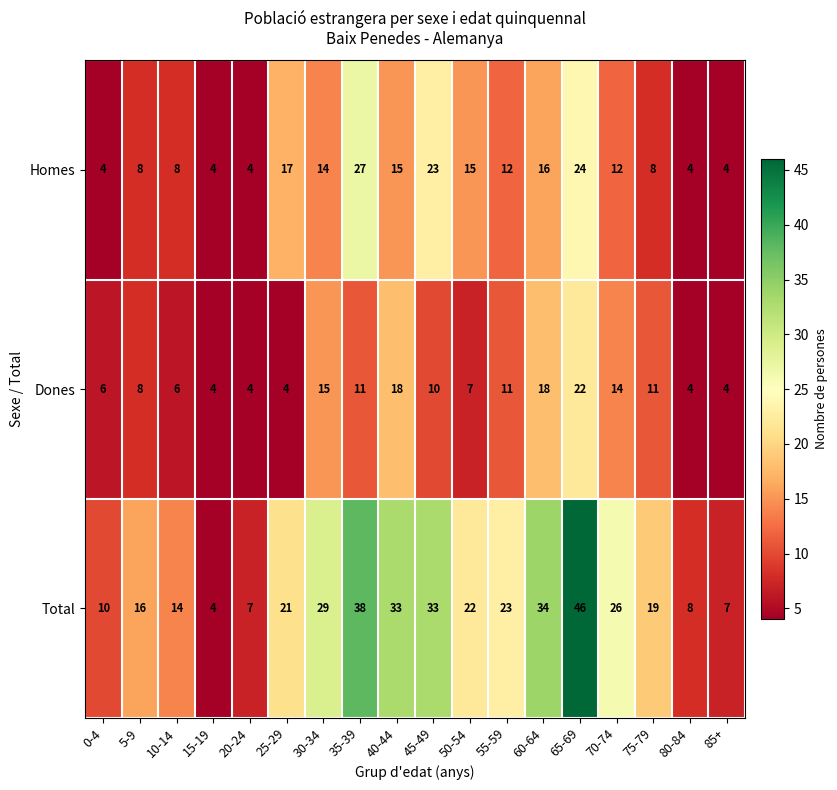

What is the sum of the Dones values at 55-59 and 0-4?

17